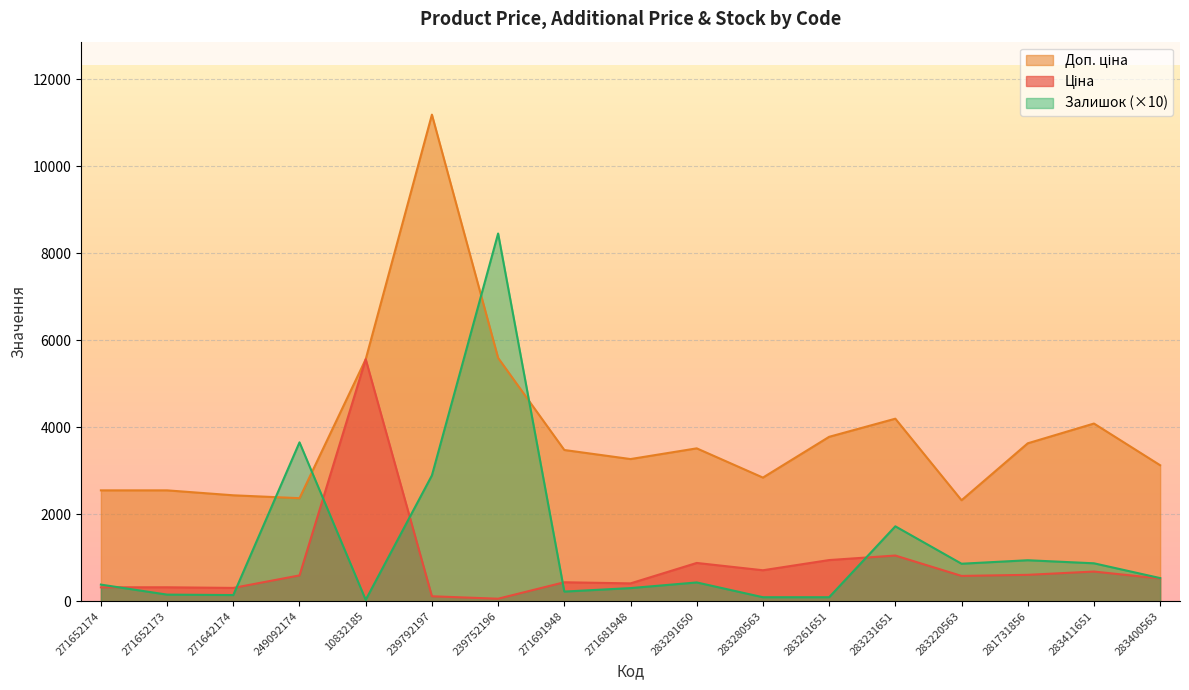

What is the total value across all series at 271681948?

3974.1